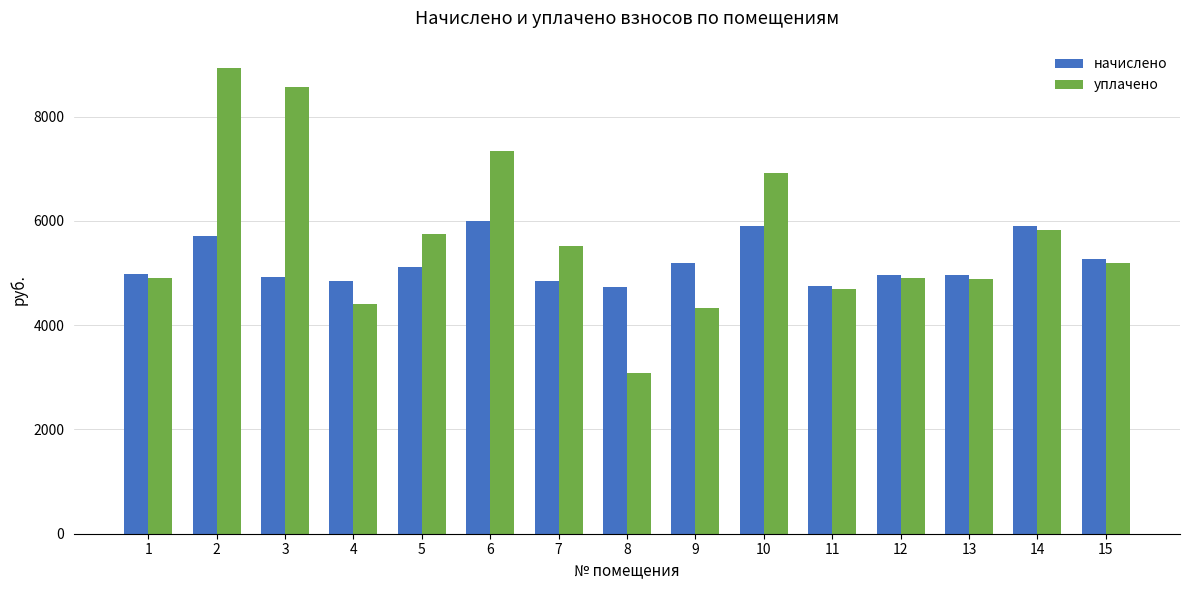

What is the spread (max minus min) of values at 7?

680.4